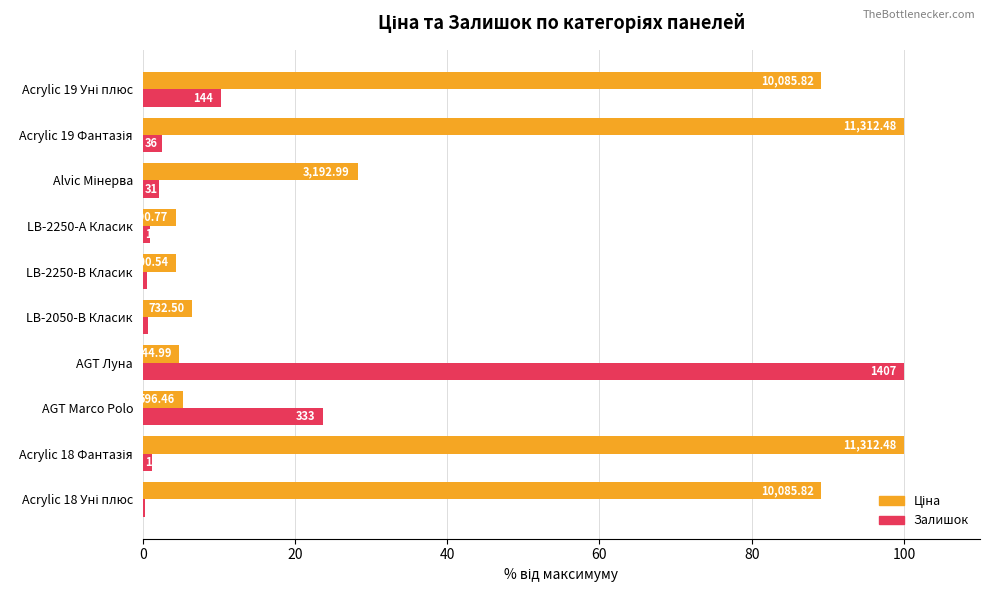

How many data points in Ціна are less than 28?

5